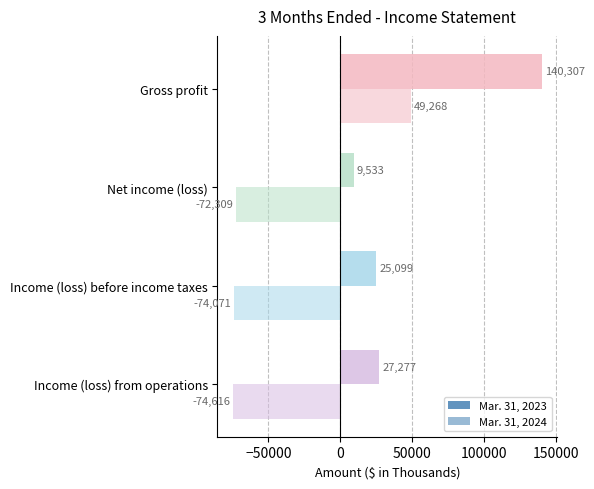

Reading right to left, what are all the values shown in this chart?

Mar. 31, 2023: 140307	9533	25099	27277
Mar. 31, 2024: 49268	-72309	-74071	-74616